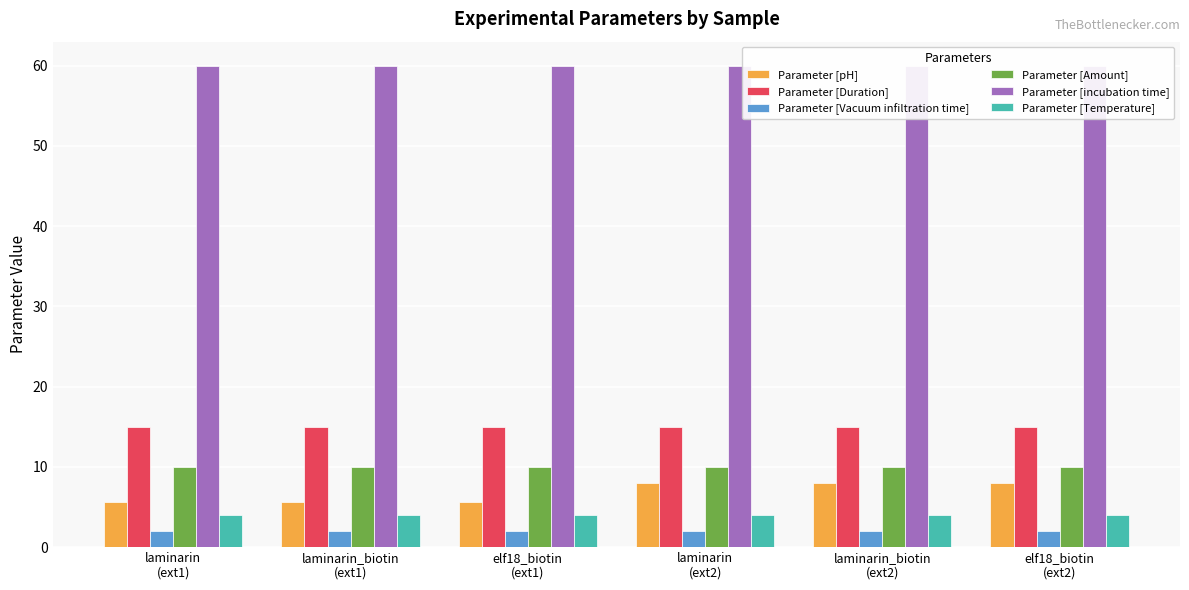

At which label is Parameter [Amount] closest to 10?

laminarin
(ext1)